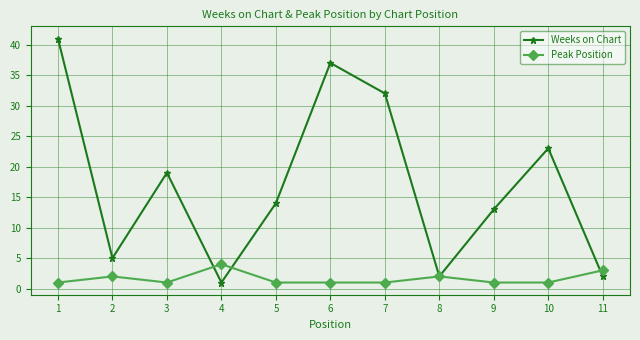

Which series changed the most between 5 and 6?

Weeks on Chart